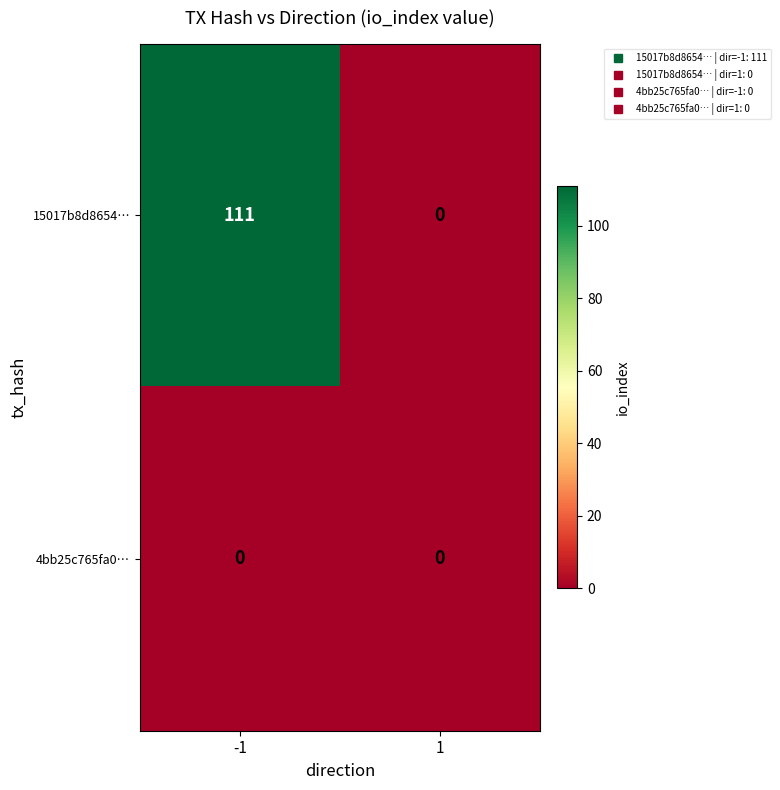

Which series has the largest total across all categories?

15017b8d8654…